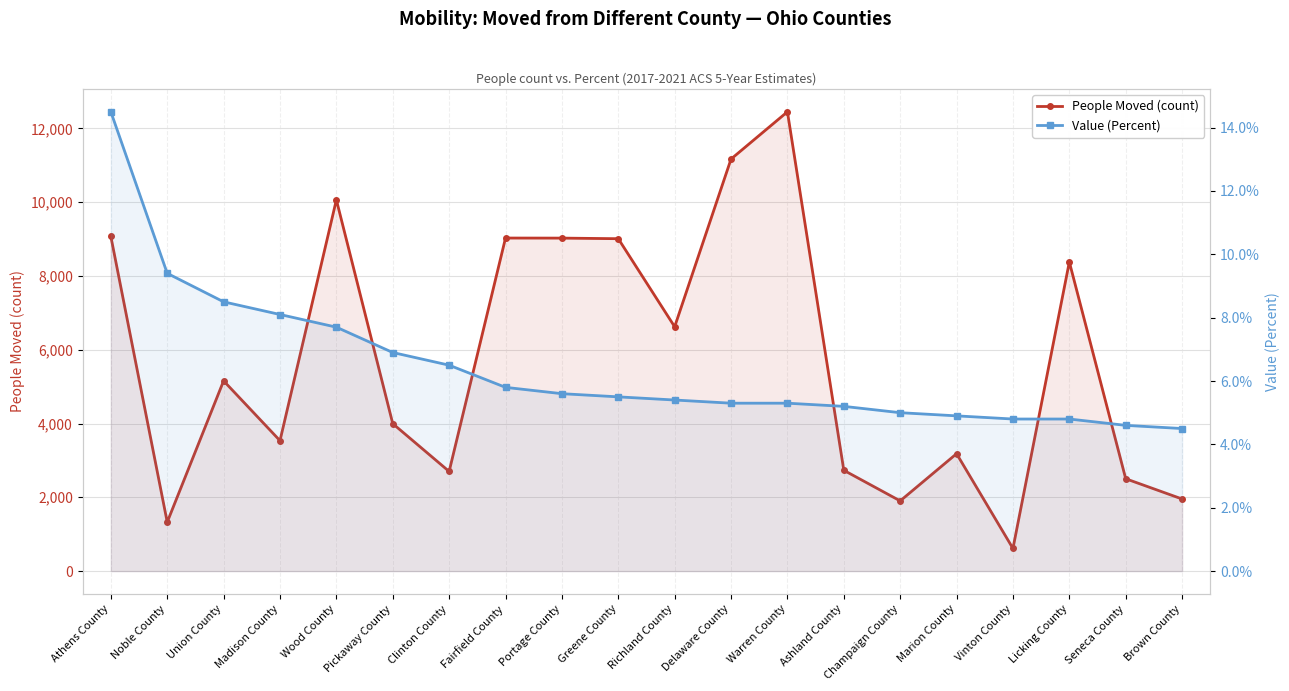

What is the average value of the People Moved (count) series?

5721.7